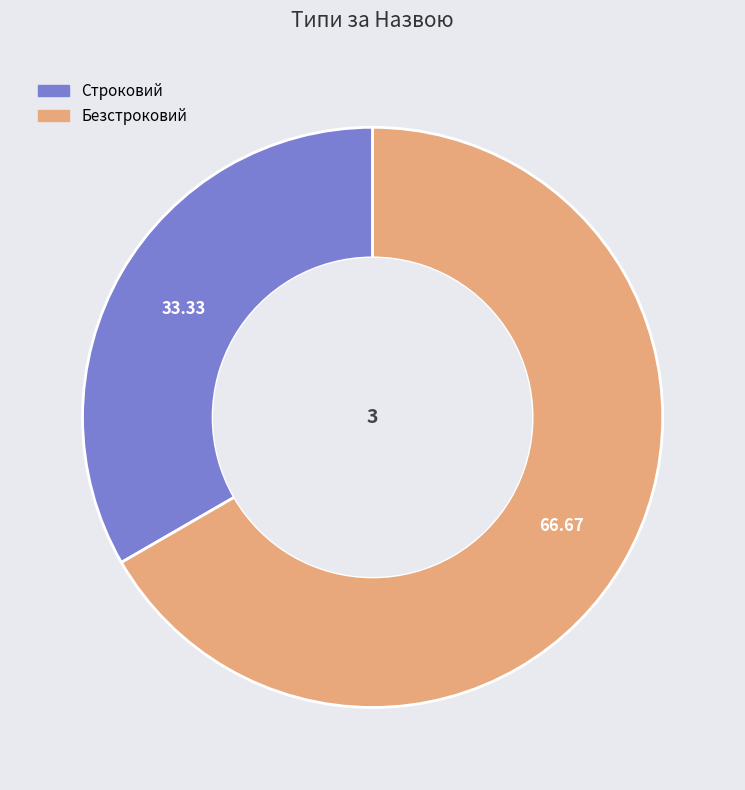

Combined, do Безстроковий and Строковий account for over 50%?

Yes